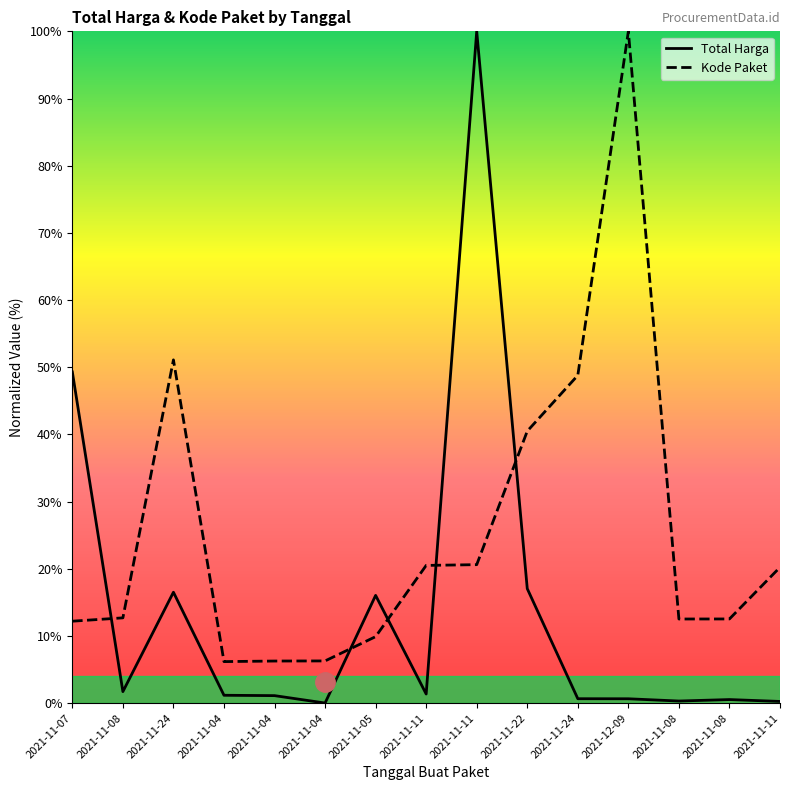

Which series has the largest total across all categories?

Kode Paket